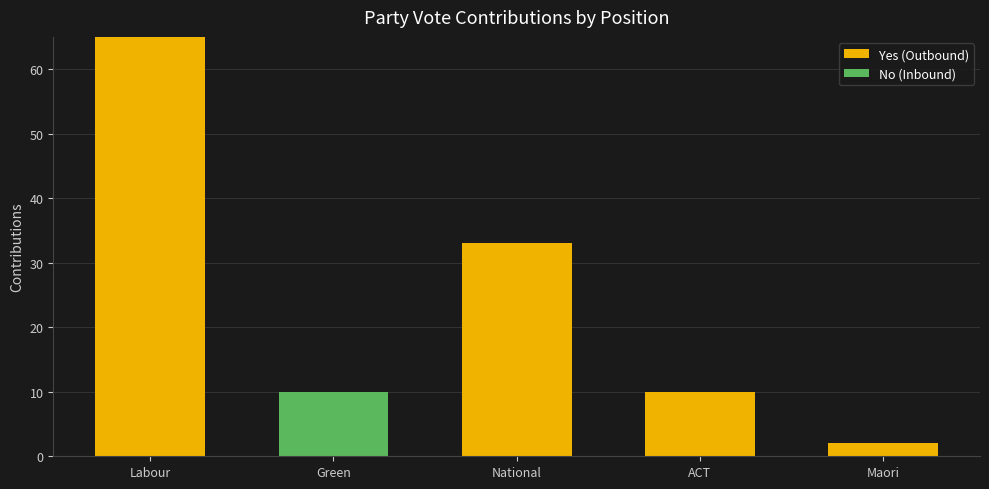

What is the total value across all series at ACT?

10